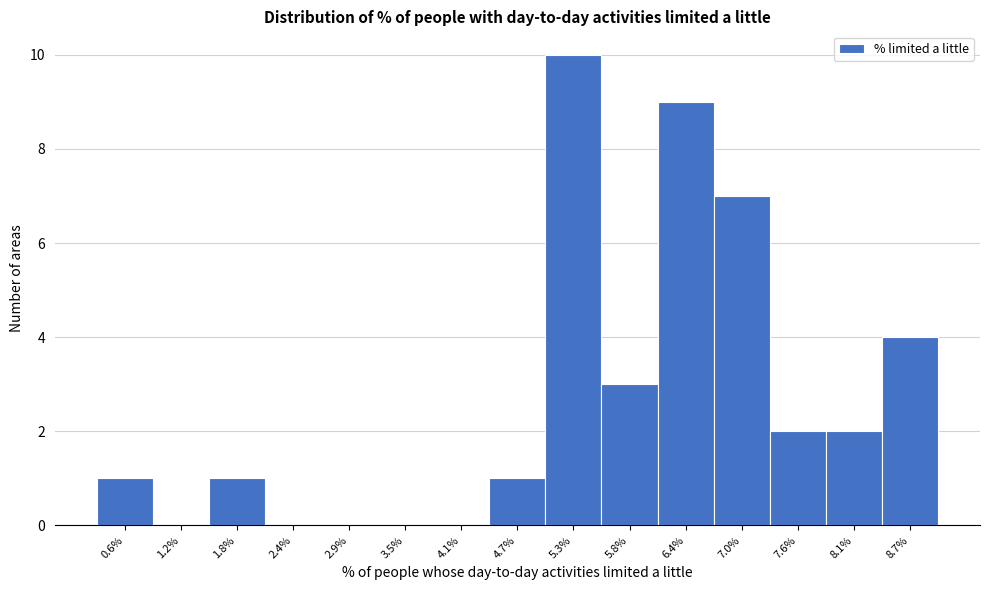

Reading left to right, extract all data points from this chart.

0.6%=1	1.2%=0	1.8%=1	2.4%=0	2.9%=0	3.5%=0	4.1%=0	4.7%=1	5.3%=10	5.8%=3	6.4%=9	7.0%=7	7.6%=2	8.1%=2	8.7%=4